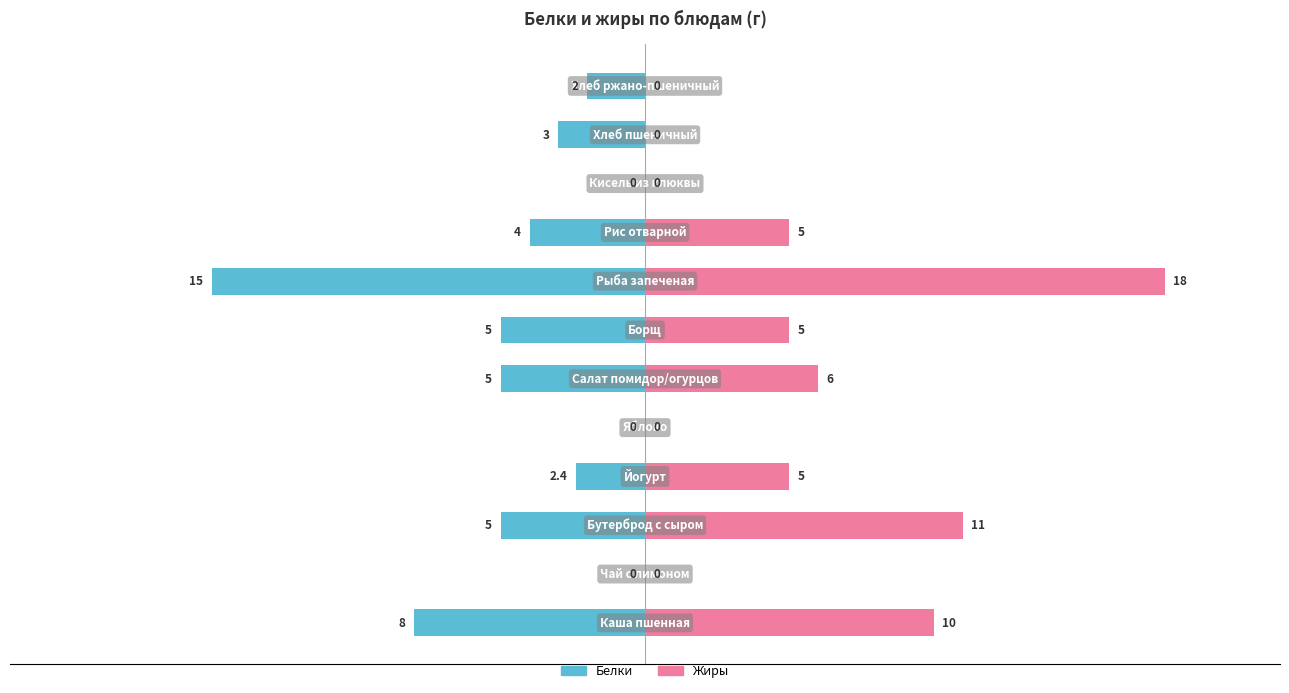

List the series in order of their overall mean, highest first.

Жиры, Белки